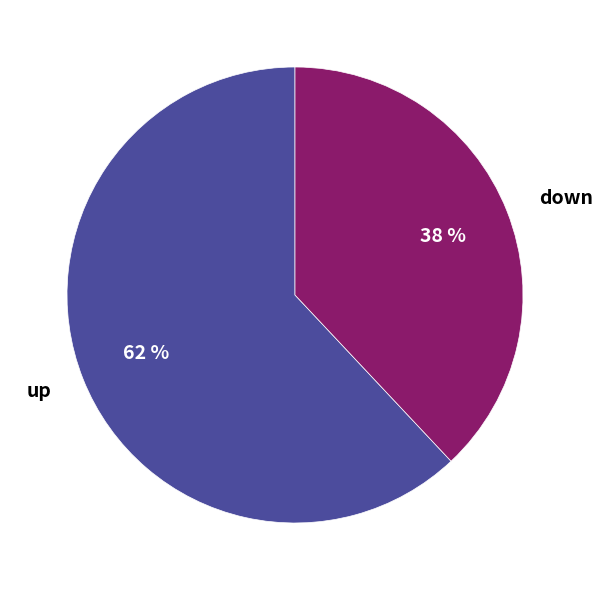

Which slice is the largest?

up